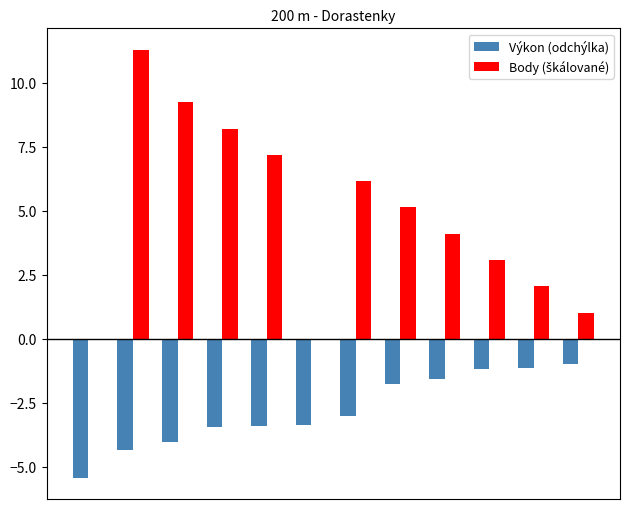

What is the maximum value shown in the chart?

11.3